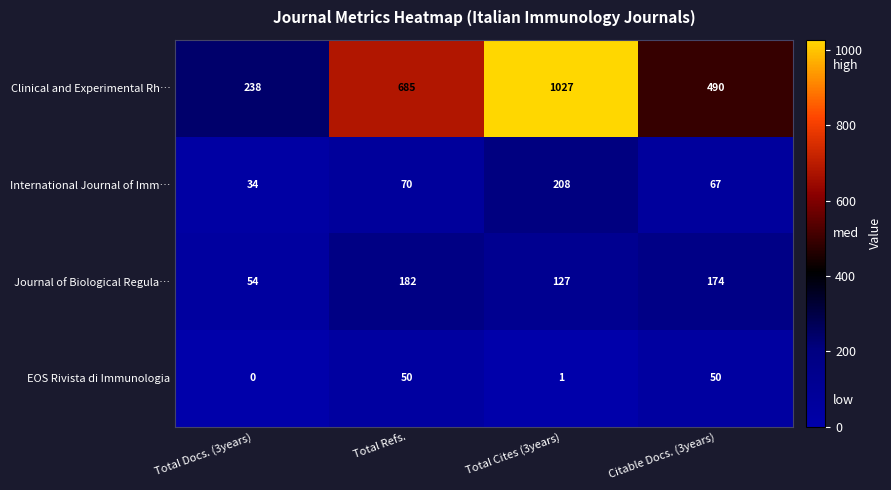

Between Total Refs. and Citable Docs. (3years), which series saw the biggest shift?

Clinical and Experimental Rh…